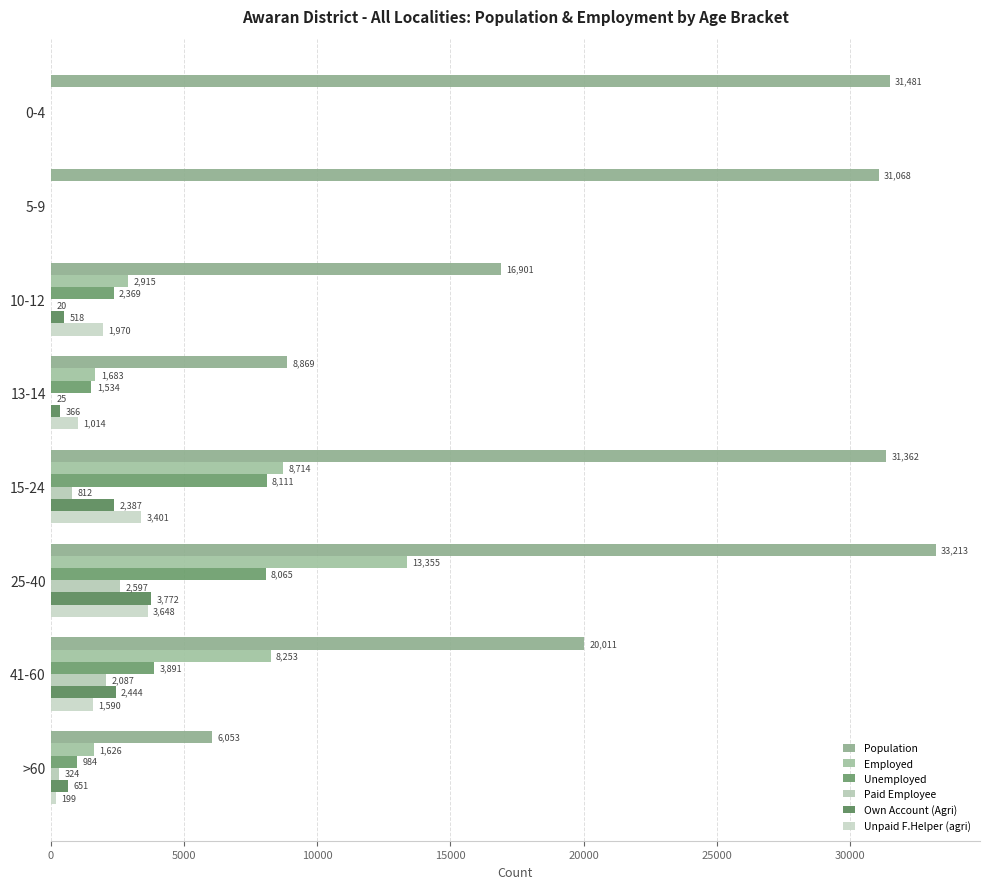

How many positive values does the Unemployed series have?

6